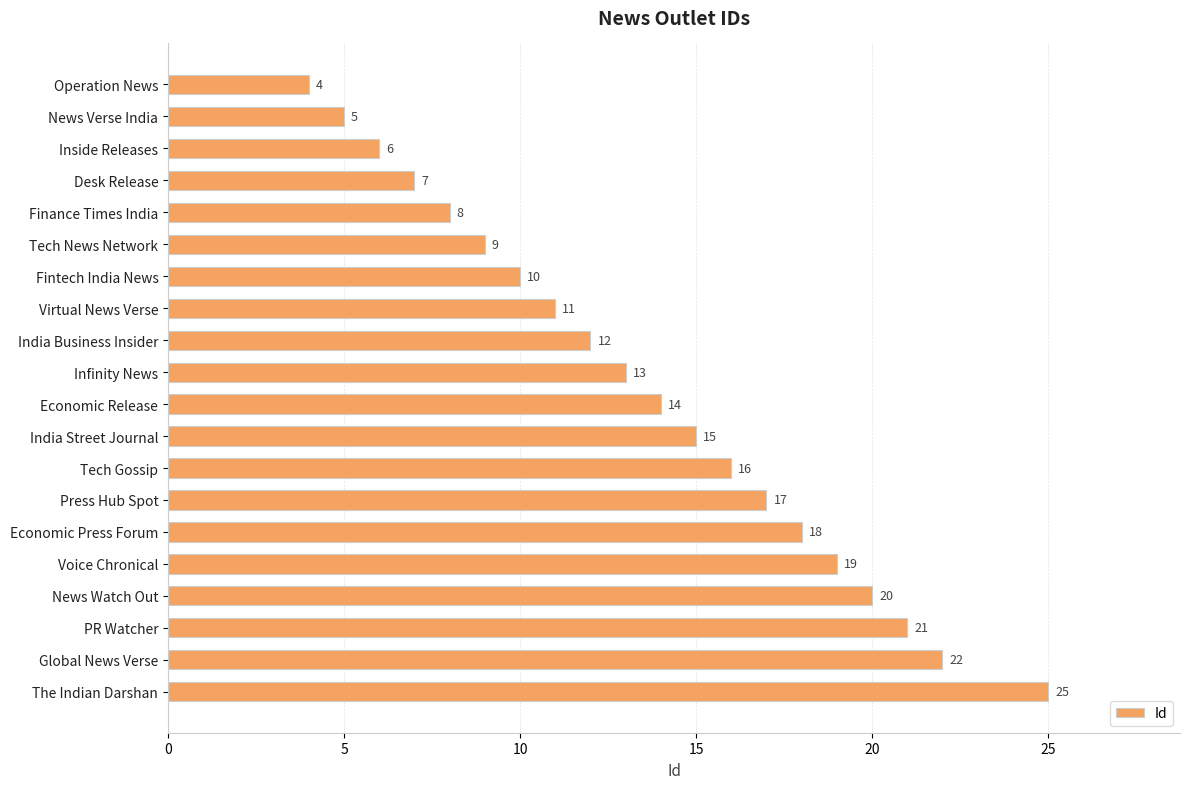

True or false: the data shows 8 at Finance Times India.

True